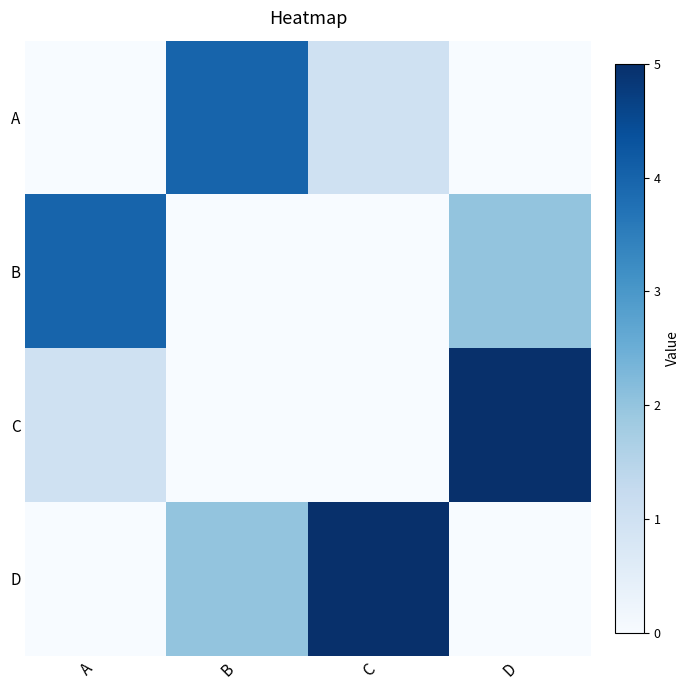

What is the spread (max minus min) of values at B?

4